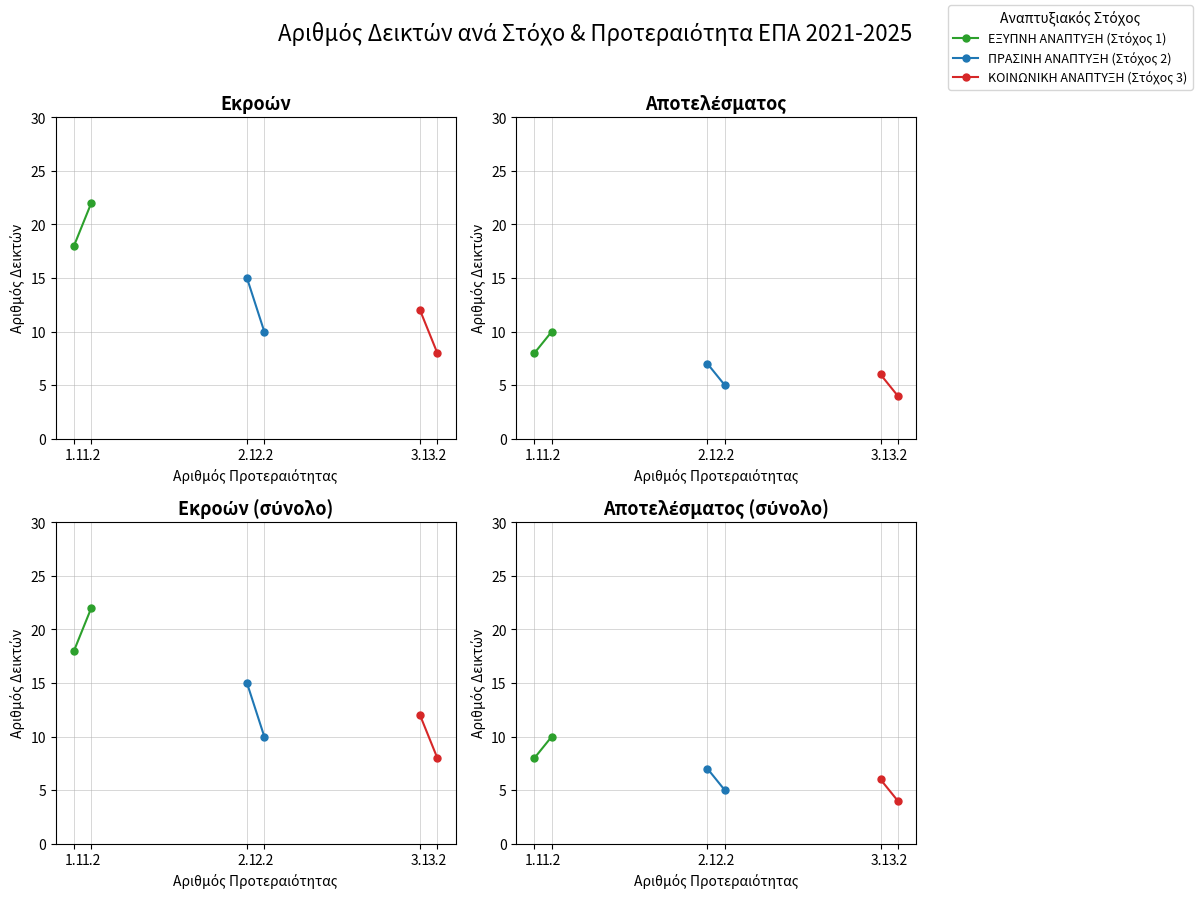

What is the value of the ΚΟΙΝΩΝΙΚΗ ΑΝΑΠΤΥΞΗ (Στόχος 3) point at the 2nd from the left?

4